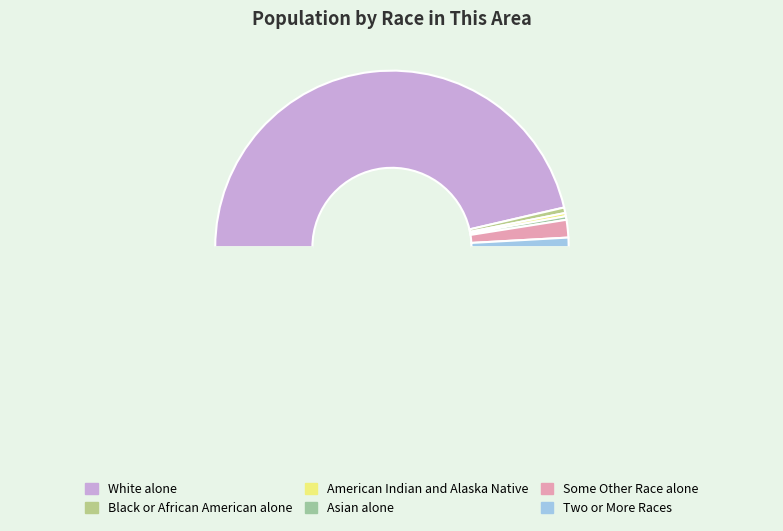

Count the number of slices in the pie.

7